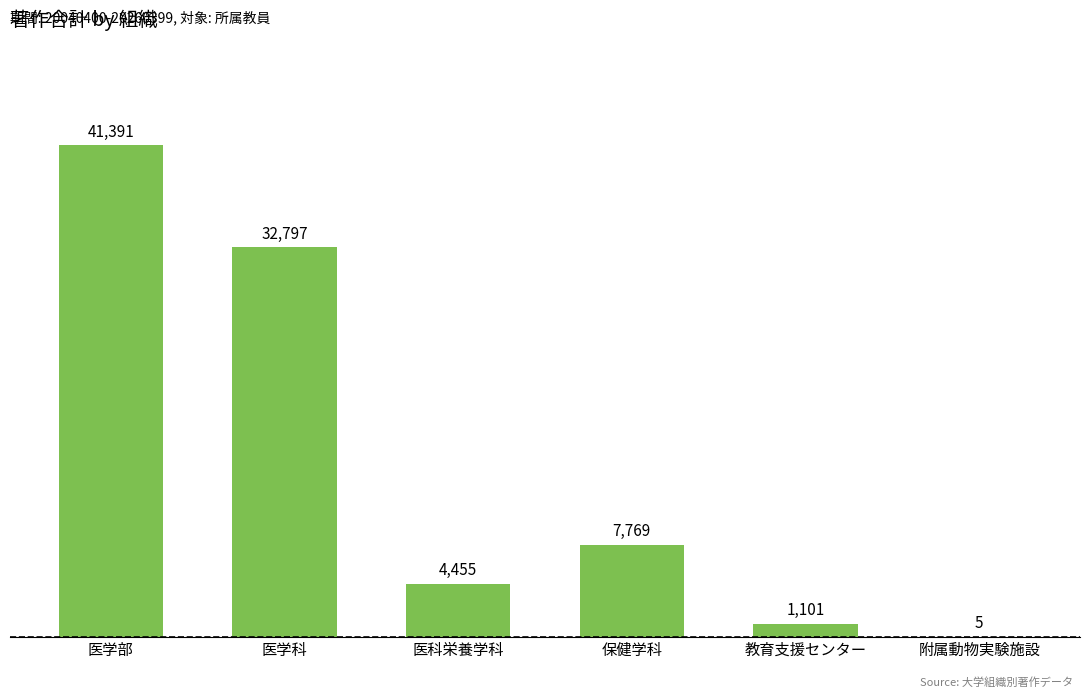

What is the change in value from 医科栄養学科 to 附属動物実験施設?

-4450